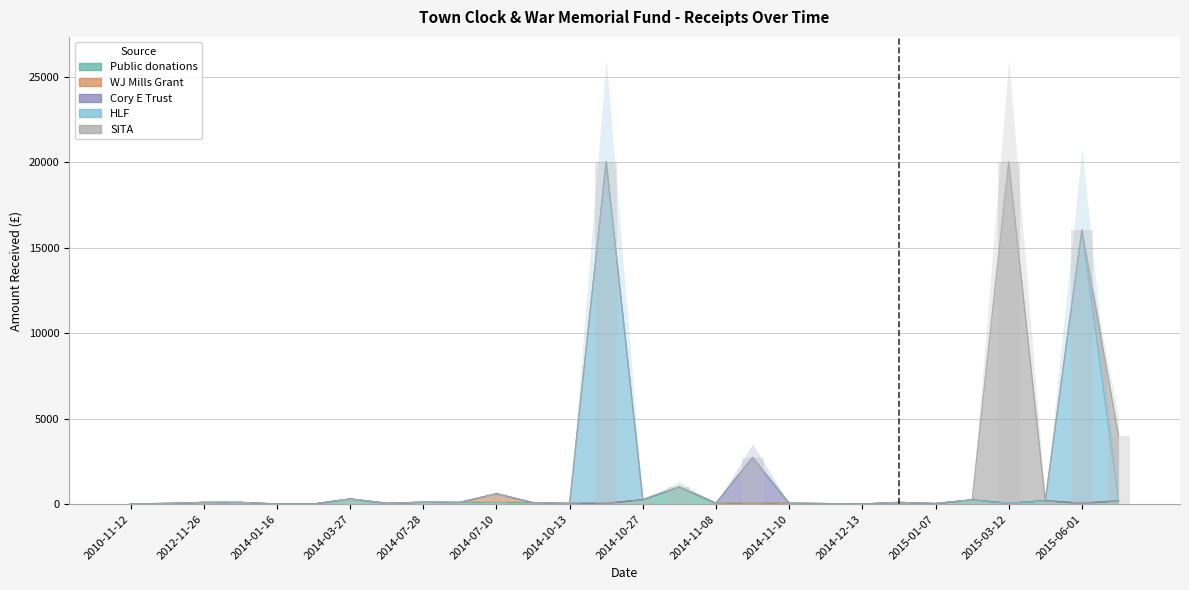

How many positive values does the HLF series have?

2